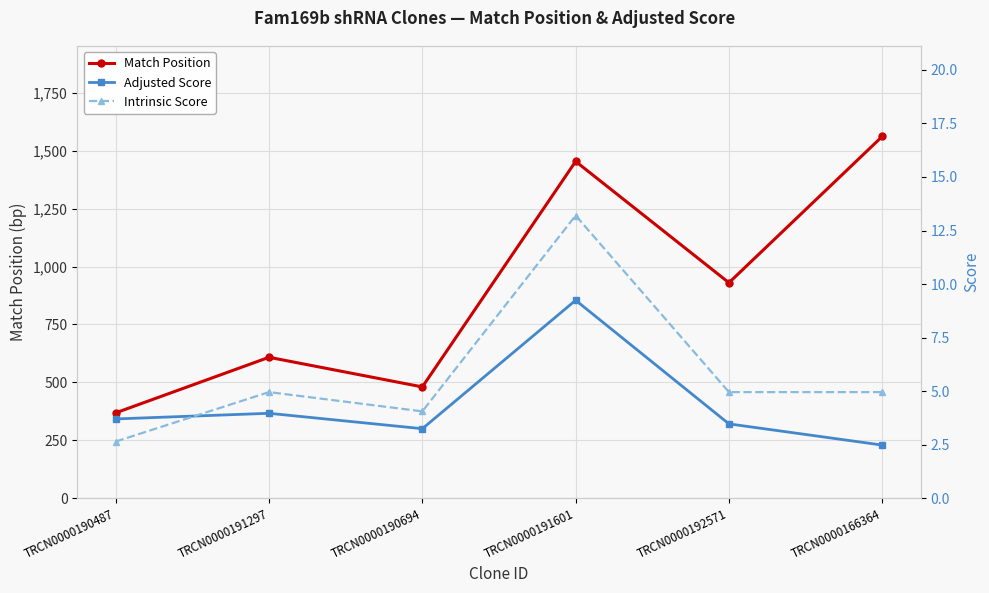

Reading left to right, what are all the values shown in this chart?

Match Position: 368.0	608.0	480.0	1454.0	930.0	1562.0
Adjusted Score: 3.7	4.0	3.2	9.2	3.5	2.5
Intrinsic Score: 2.6	5.0	4.0	13.2	5.0	5.0